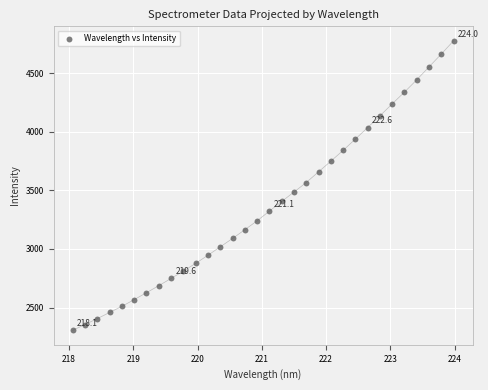

What is the range of X values (max minus min)?

5.9